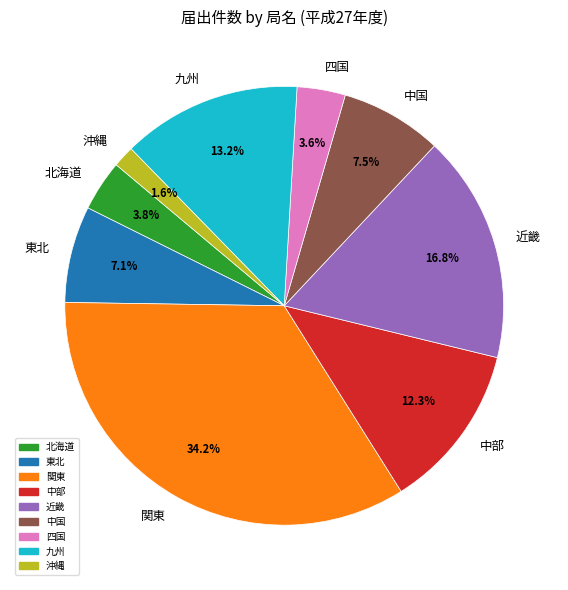

Between 関東 and 中国, which is larger?

関東